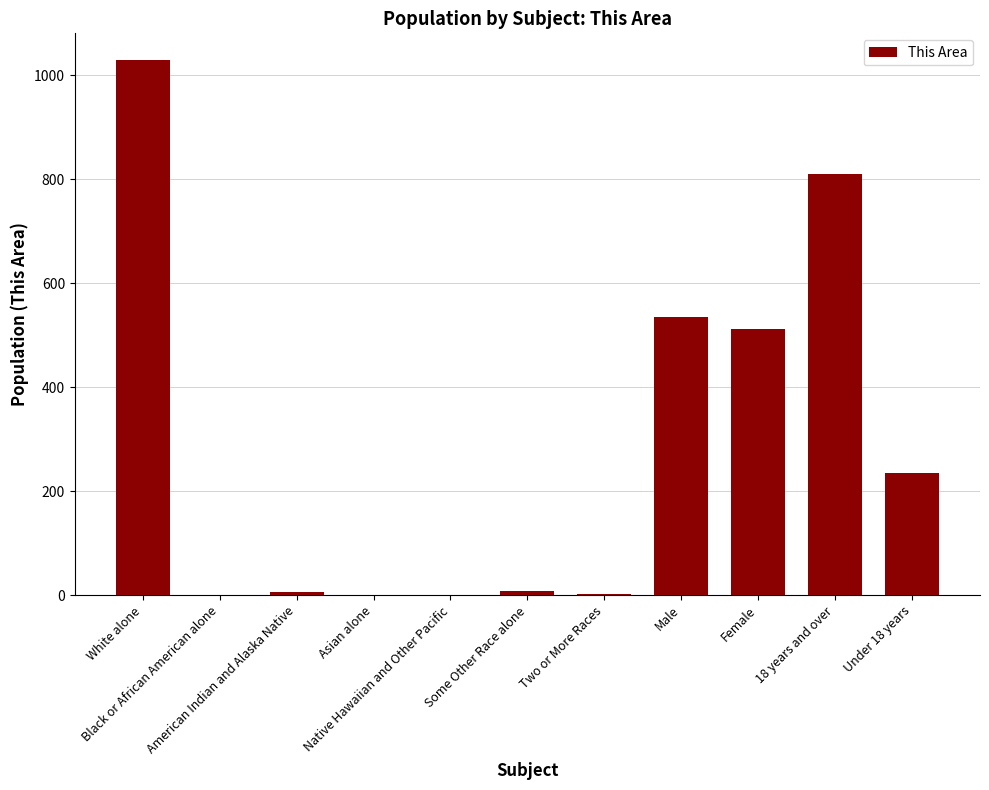

The value at Black or African American alone is 463. True or false?

False